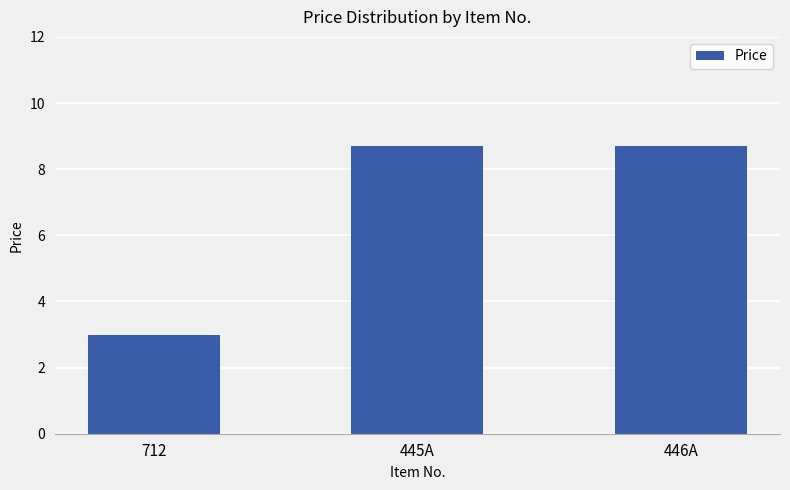

Approximately how many times larger is the value at 445A compared to 446A?

1.0